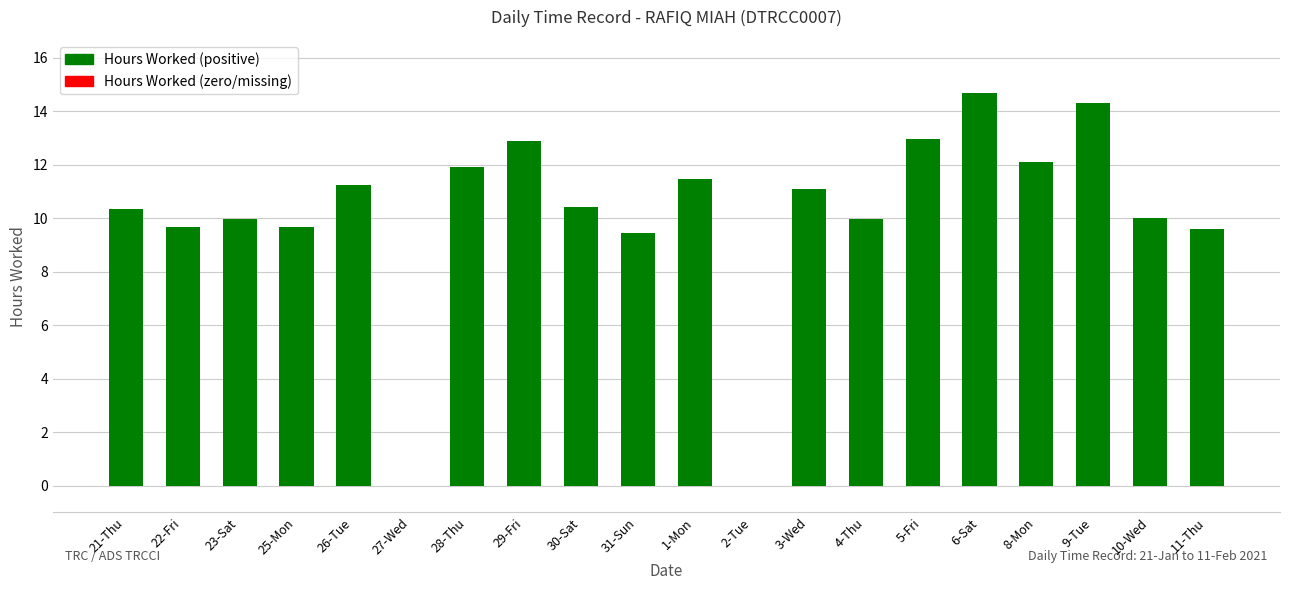

The value at 4-Thu is 9.9. True or false?

True